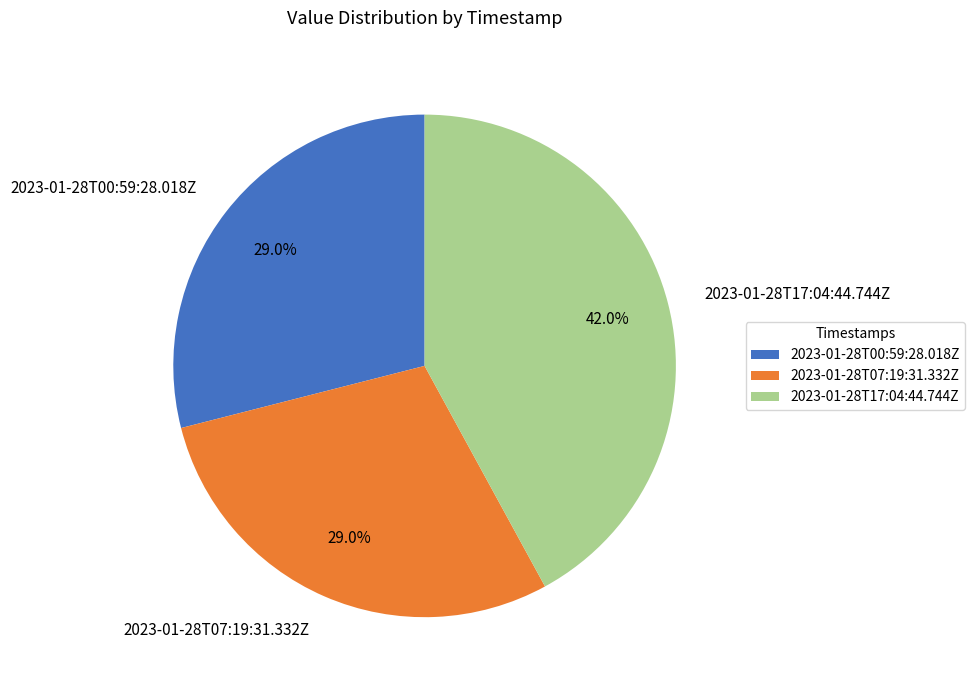

Approximately how many times larger is the value at 2023-01-28T07:19:31.332Z compared to 2023-01-28T00:59:28.018Z?

1.0